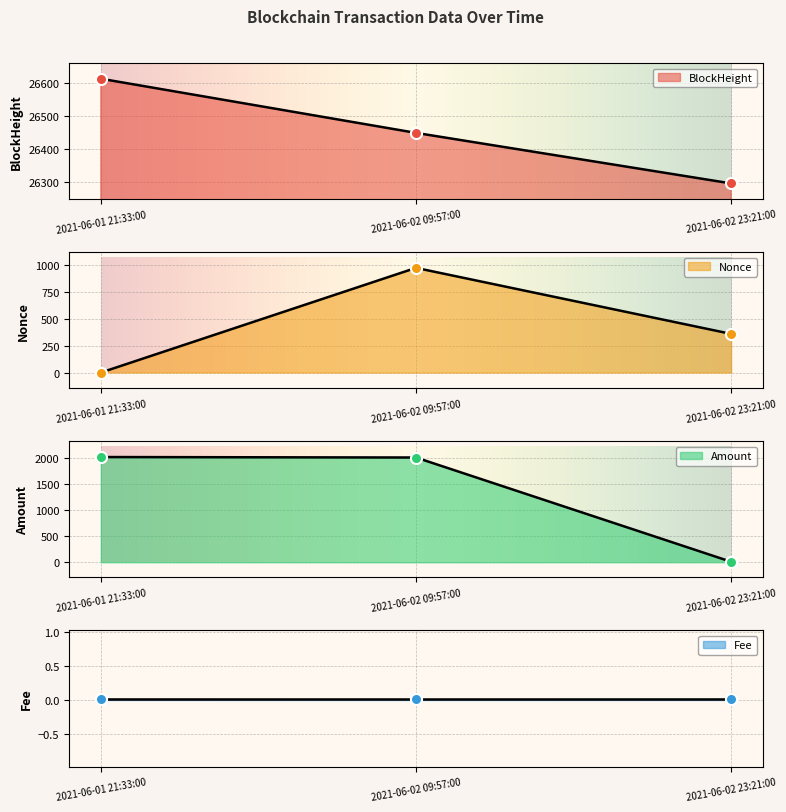

What is the difference between the Amount values at 2021-06-02 23:21:00 and 2021-06-01 21:33:00?

2004.5